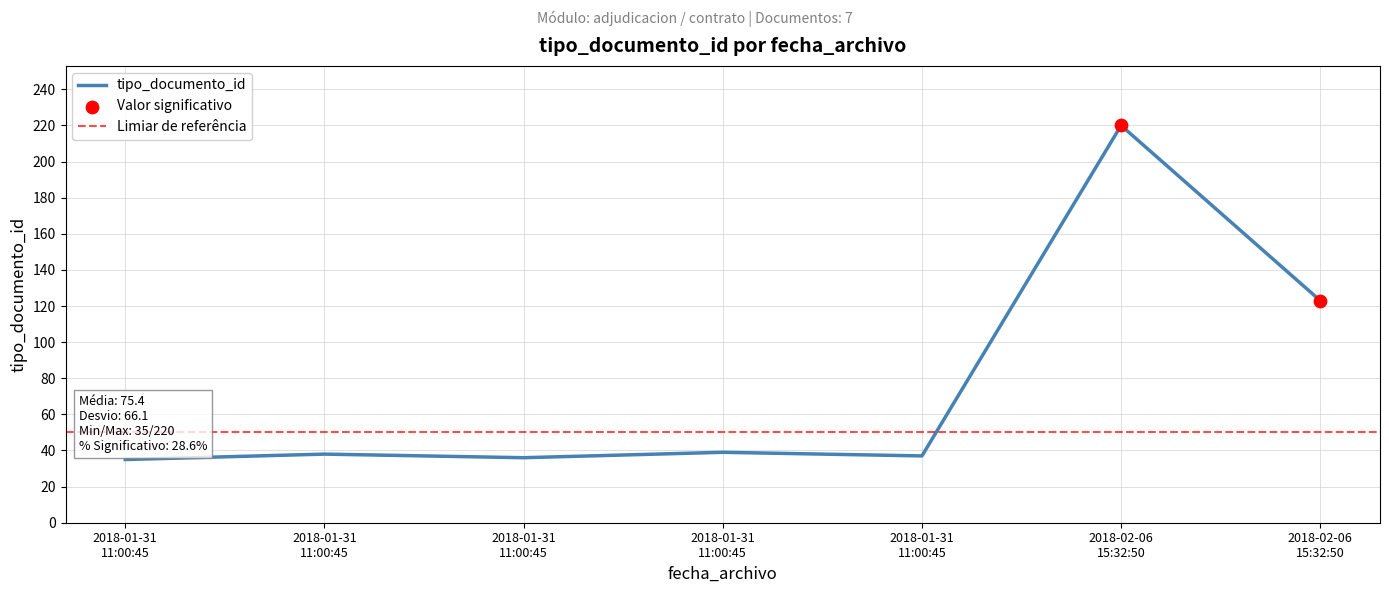

Approximately how many times larger is the value at 2018-01-31
11:00:45 compared to 2018-01-31
11:00:45?

0.9